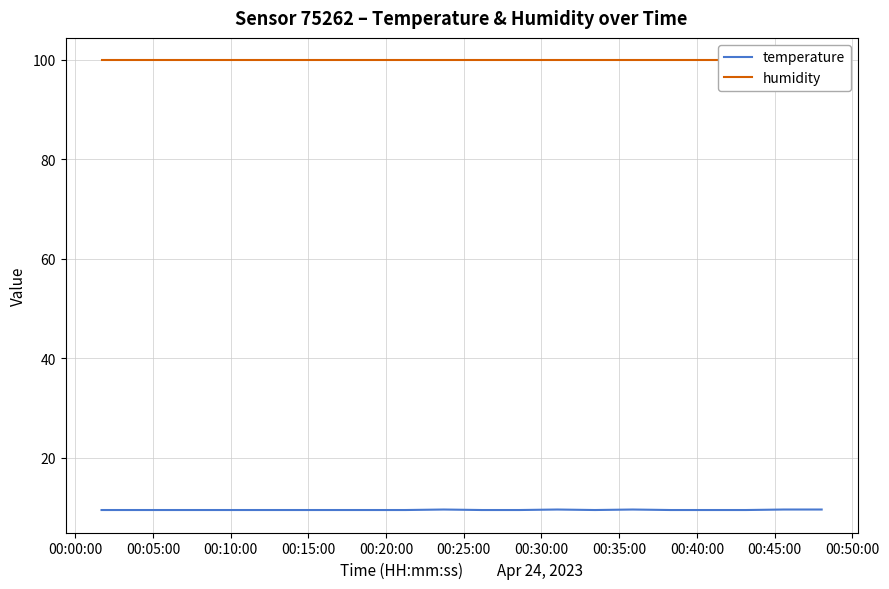

What is the maximum value shown in the chart?

99.9